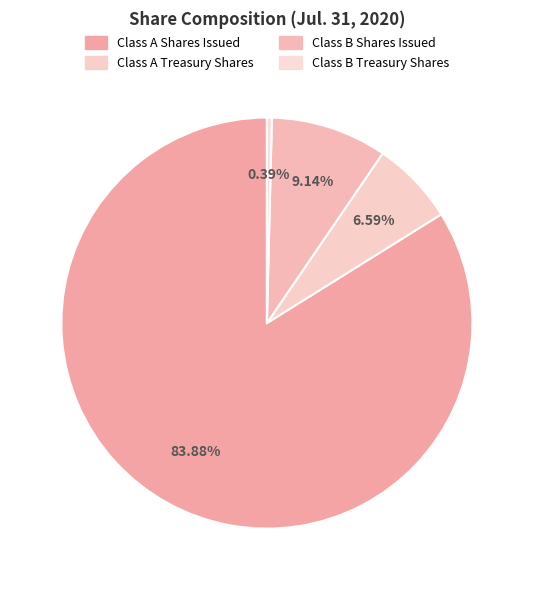

Is Class B Treasury Shares the majority of the pie?

No